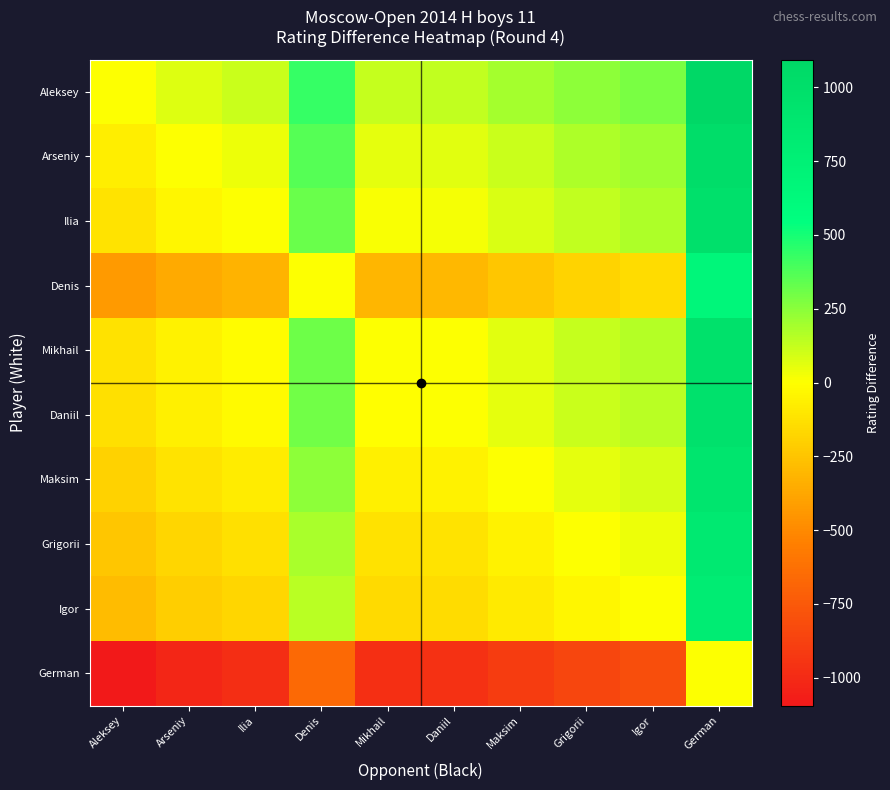

Rank the series by their maximum value, from lowest to highest.

German, Denis, Igor, Grigorii, Maksim, Daniil, Mikhail, Ilia, Arseniy, Aleksey